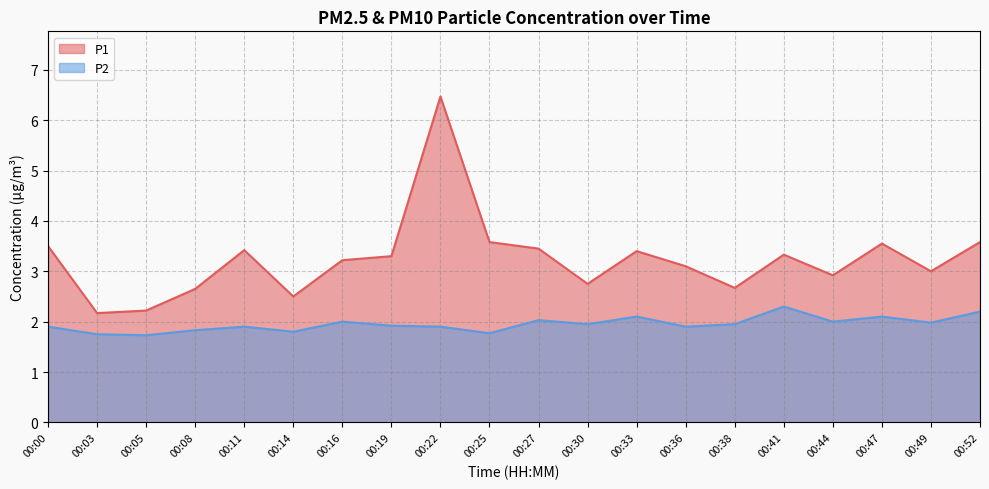

True or false: P2 and P1 cross at least once.

False